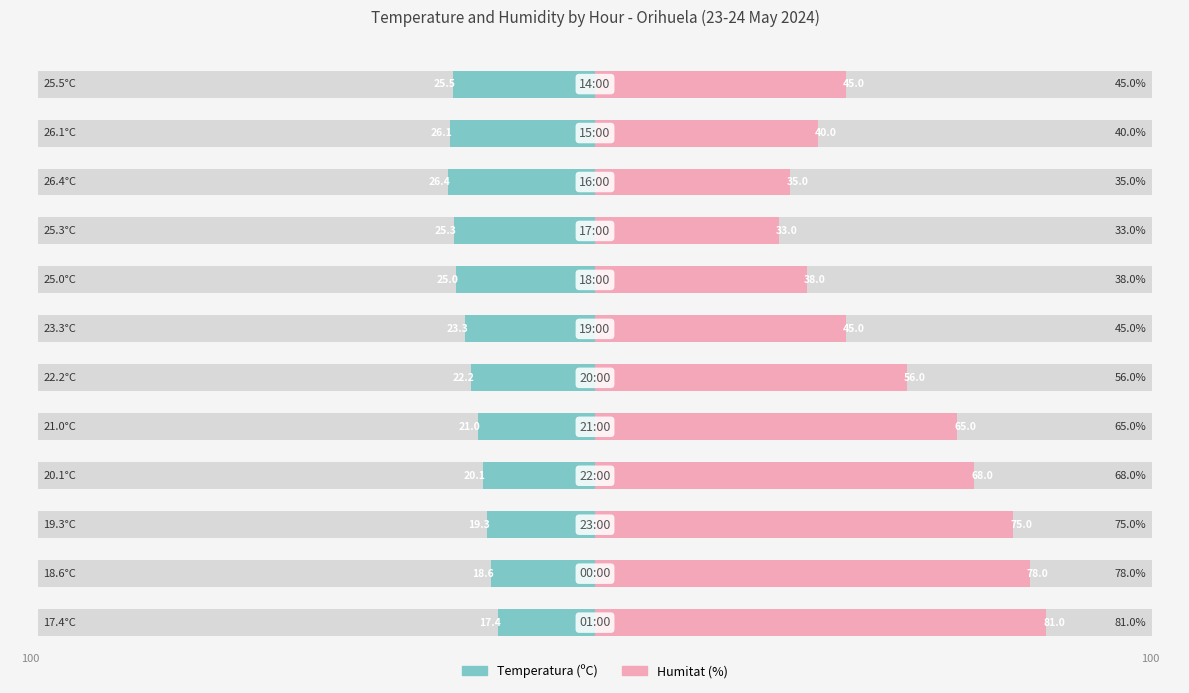

List the series in order of their peak value, highest first.

Humitat (%), Temperatura (ºC)